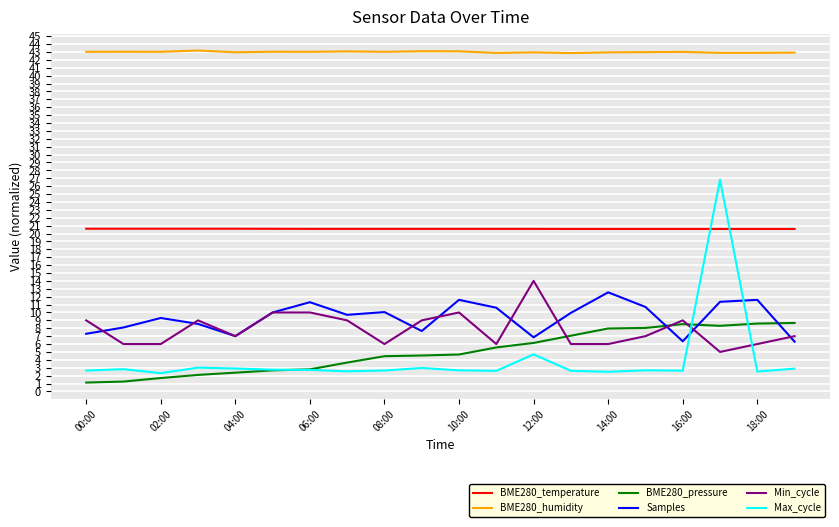

Which series has the largest total across all categories?

BME280_humidity